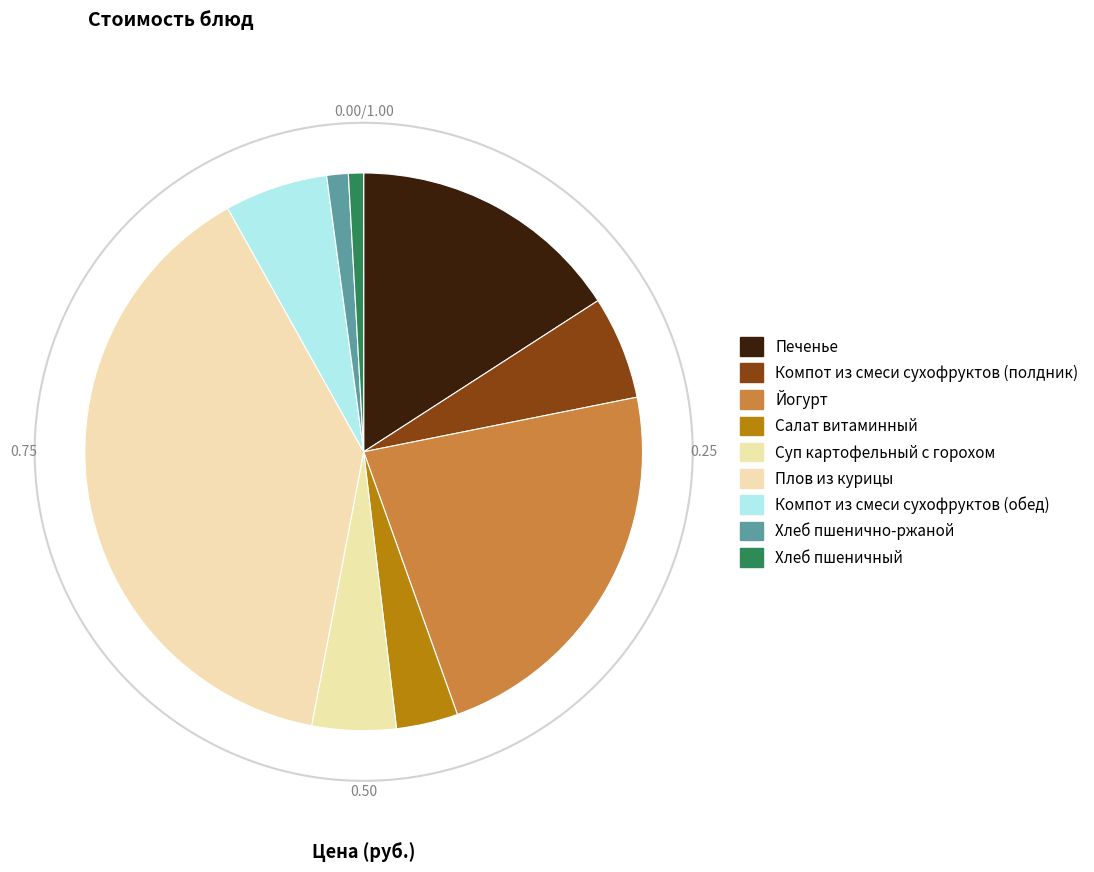

Does any single category account for the majority?

No